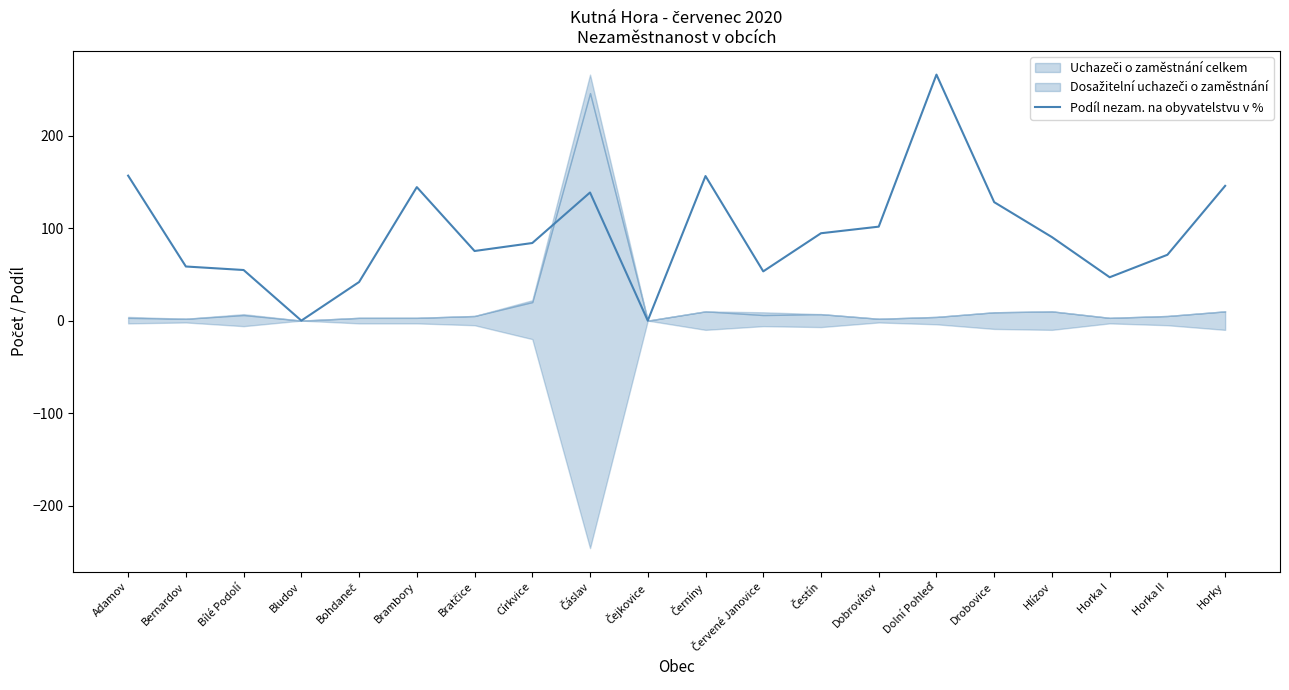

What position from the left is Horka II?

19